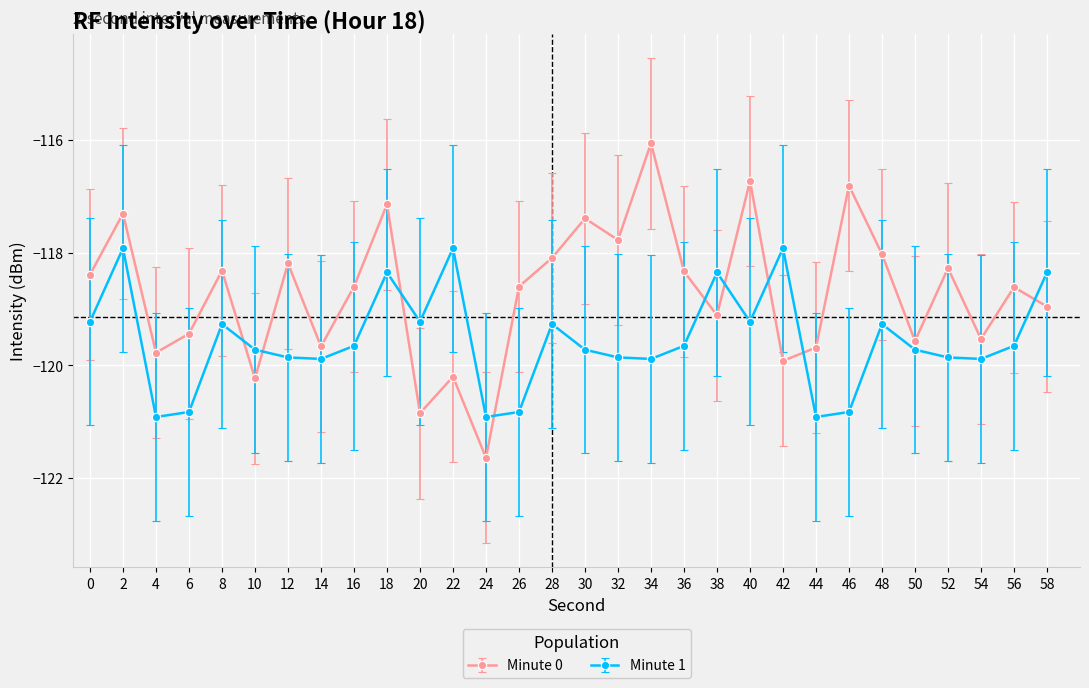

What is the maximum value for Minute 0?

-116.1